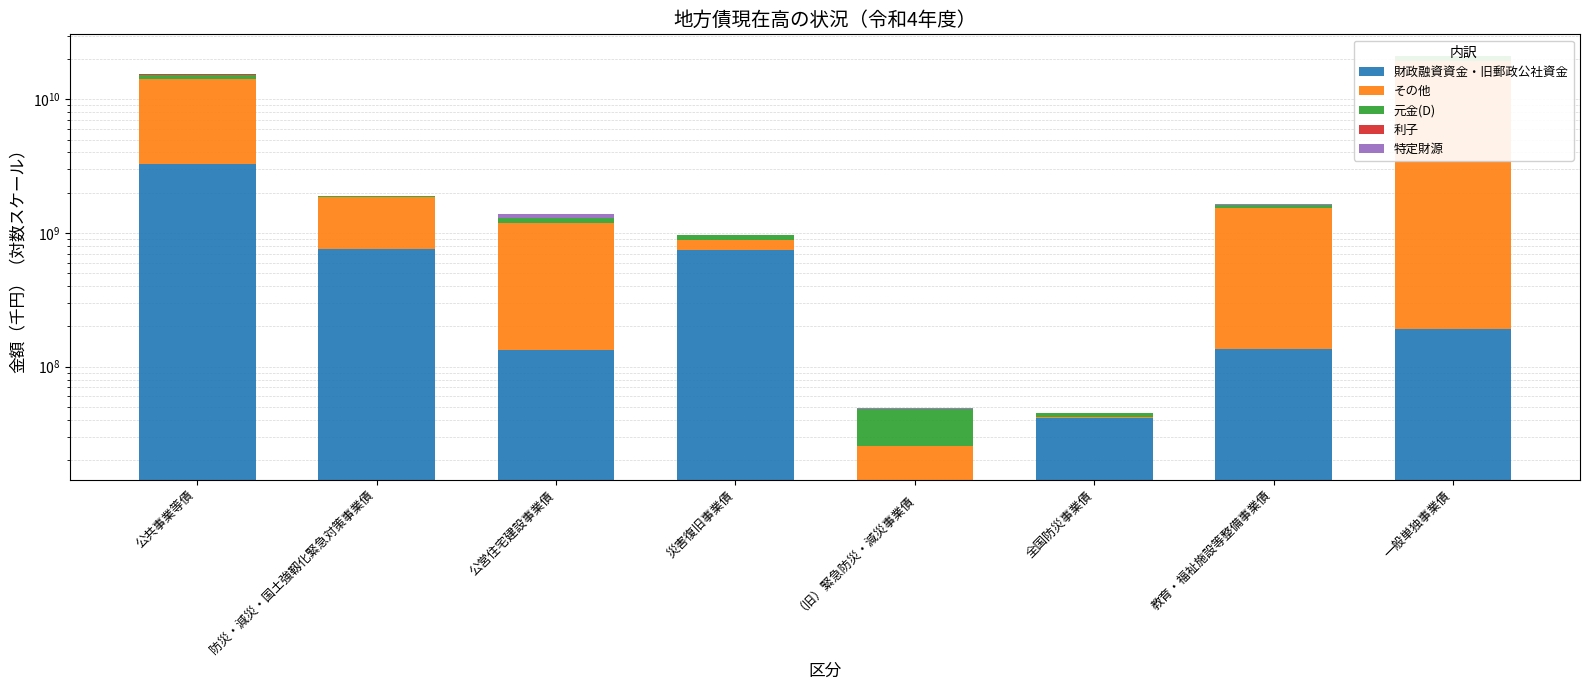

Reading left to right, extract all data points from this chart.

財政融資資金・旧郵政公社資金: 公共事業等債=3273038075	防災・減災・国土強靱化緊急対策事業債=754815618	公営住宅建設事業債=133975082	災害復旧事業債=741294772	（旧）緊急防災・減災事業債=14278380	全国防災事業債=40950224	教育・福祉施設等整備事業債=135564571	一般単独事業債=190217947
その他: 公共事業等債=10926272915	防災・減災・国土強靱化緊急対策事業債=1118824734	公営住宅建設事業債=1048217219	災害復旧事業債=147023981	（旧）緊急防災・減災事業債=11286530	全国防災事業債=964329	教育・福祉施設等整備事業債=1392922997	一般単独事業債=19237611355
元金(D): 公共事業等債=1117771371	防災・減災・国土強靱化緊急対策事業債=11117538	公営住宅建設事業債=102467244	災害復旧事業債=76888156	（旧）緊急防災・減災事業債=22772993	全国防災事業債=3130930	教育・福祉施設等整備事業債=90611397	一般単独事業債=1608789705
利子: 公共事業等債=83561853	防災・減災・国土強靱化緊急対策事業債=3955151	公営住宅建設事業債=10458933	災害復旧事業債=997473	（旧）緊急防災・減災事業債=223908	全国防災事業債=231508	教育・福祉施設等整備事業債=7669432	一般単独事業債=113364394
特定財源: 公共事業等債=2997658	防災・減災・国土強靱化緊急対策事業債=279	公営住宅建設事業債=93796316	災害復旧事業債=12745	（旧）緊急防災・減災事業債=64906	全国防災事業債=0	教育・福祉施設等整備事業債=11278284	一般単独事業債=98838579